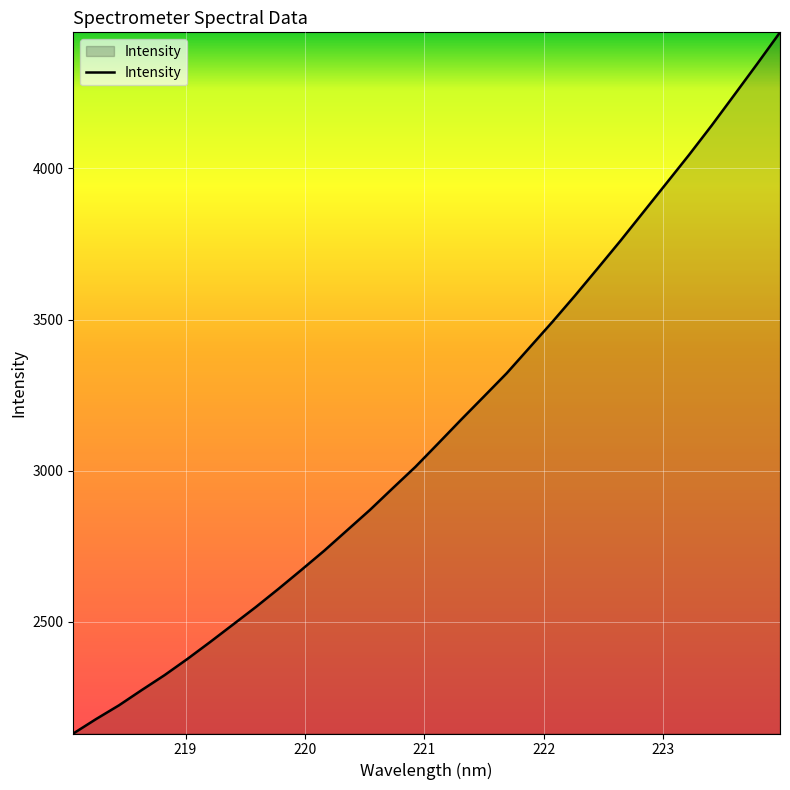

Does the chart have visible grid lines?

Yes